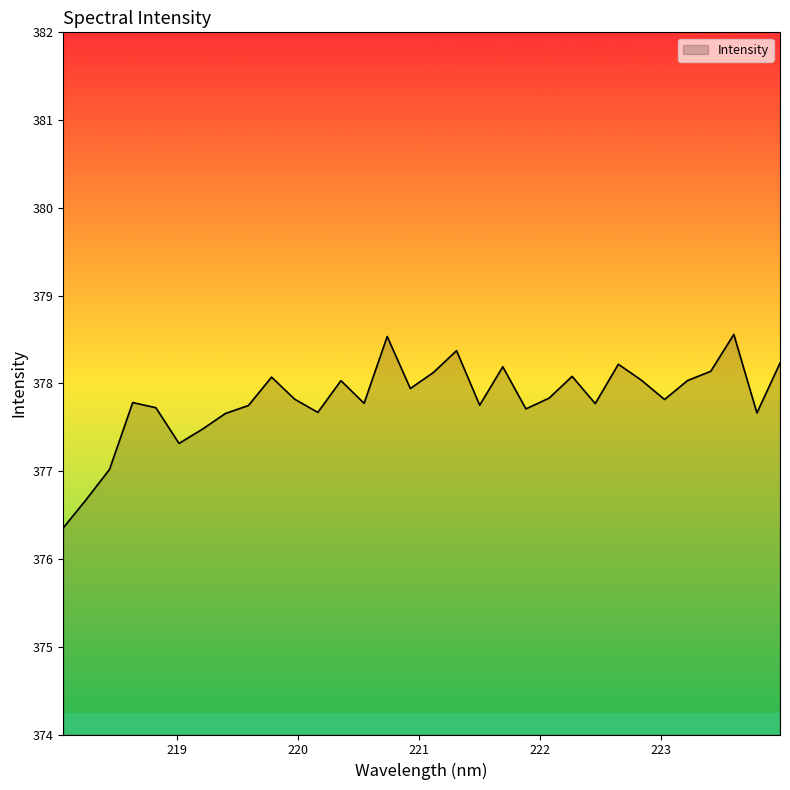

What is the greatest value displayed?

378.6